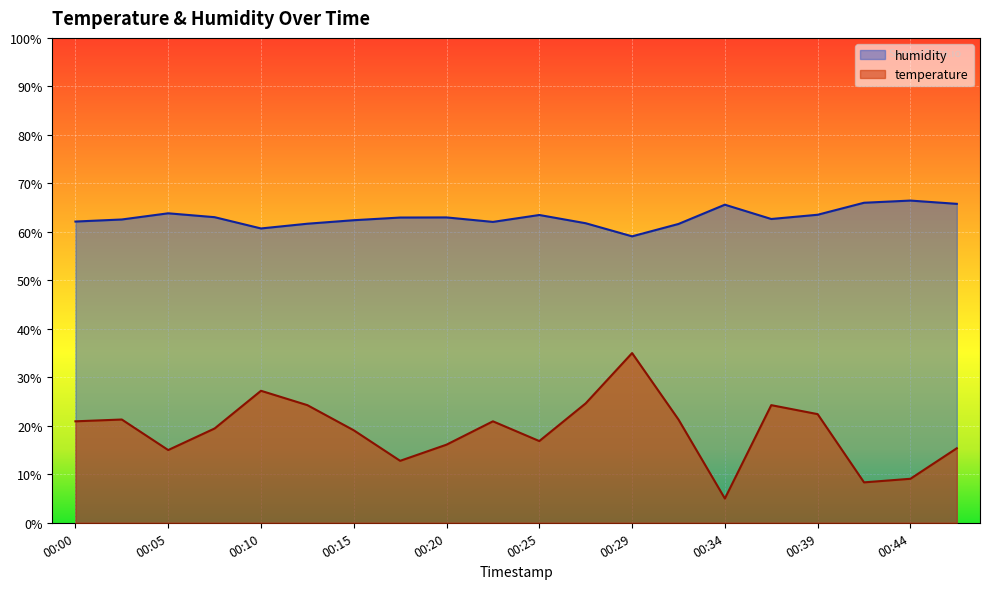

What is the greatest value displayed?

66.4